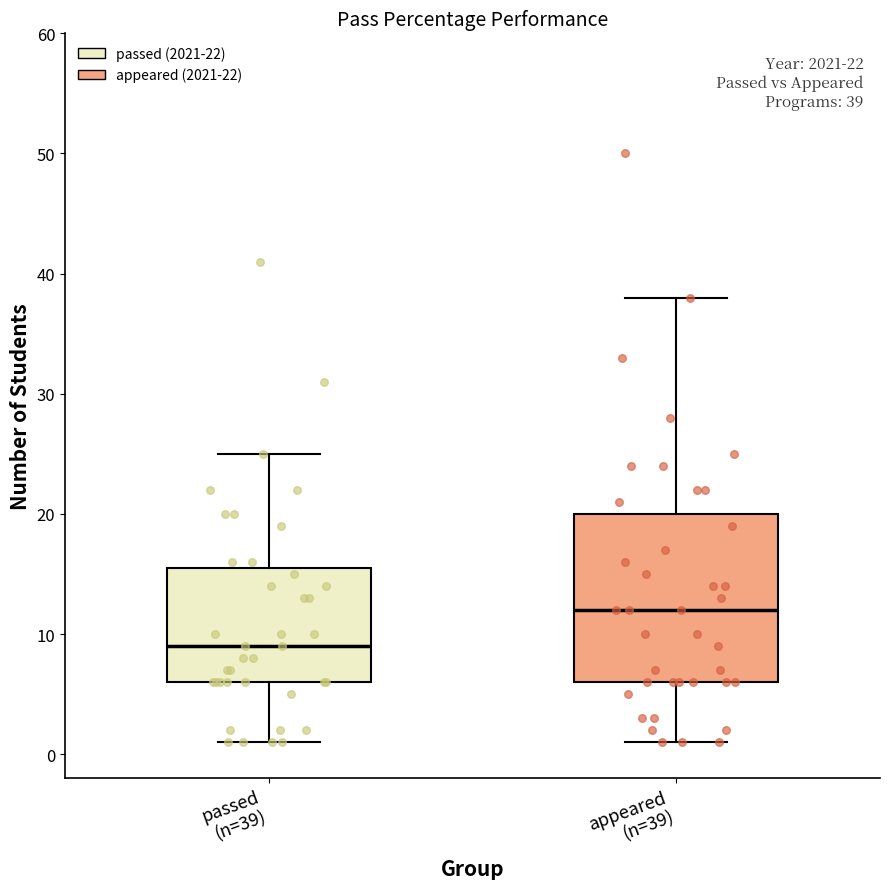

Which box has the lowest median line?

passed (n=39)